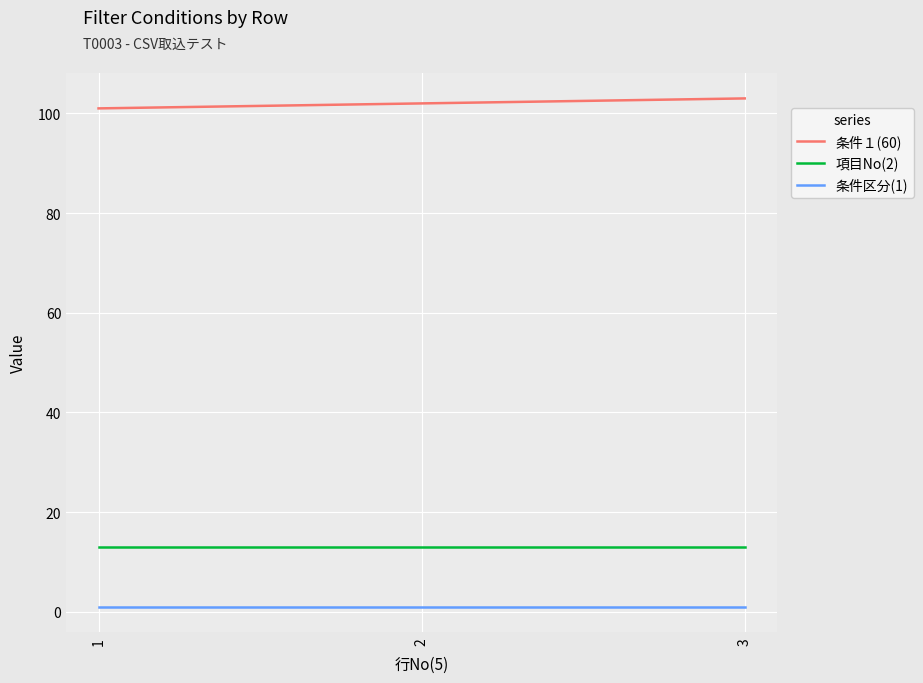

Is it true that 項目No(2) equals 13 at 3?

True